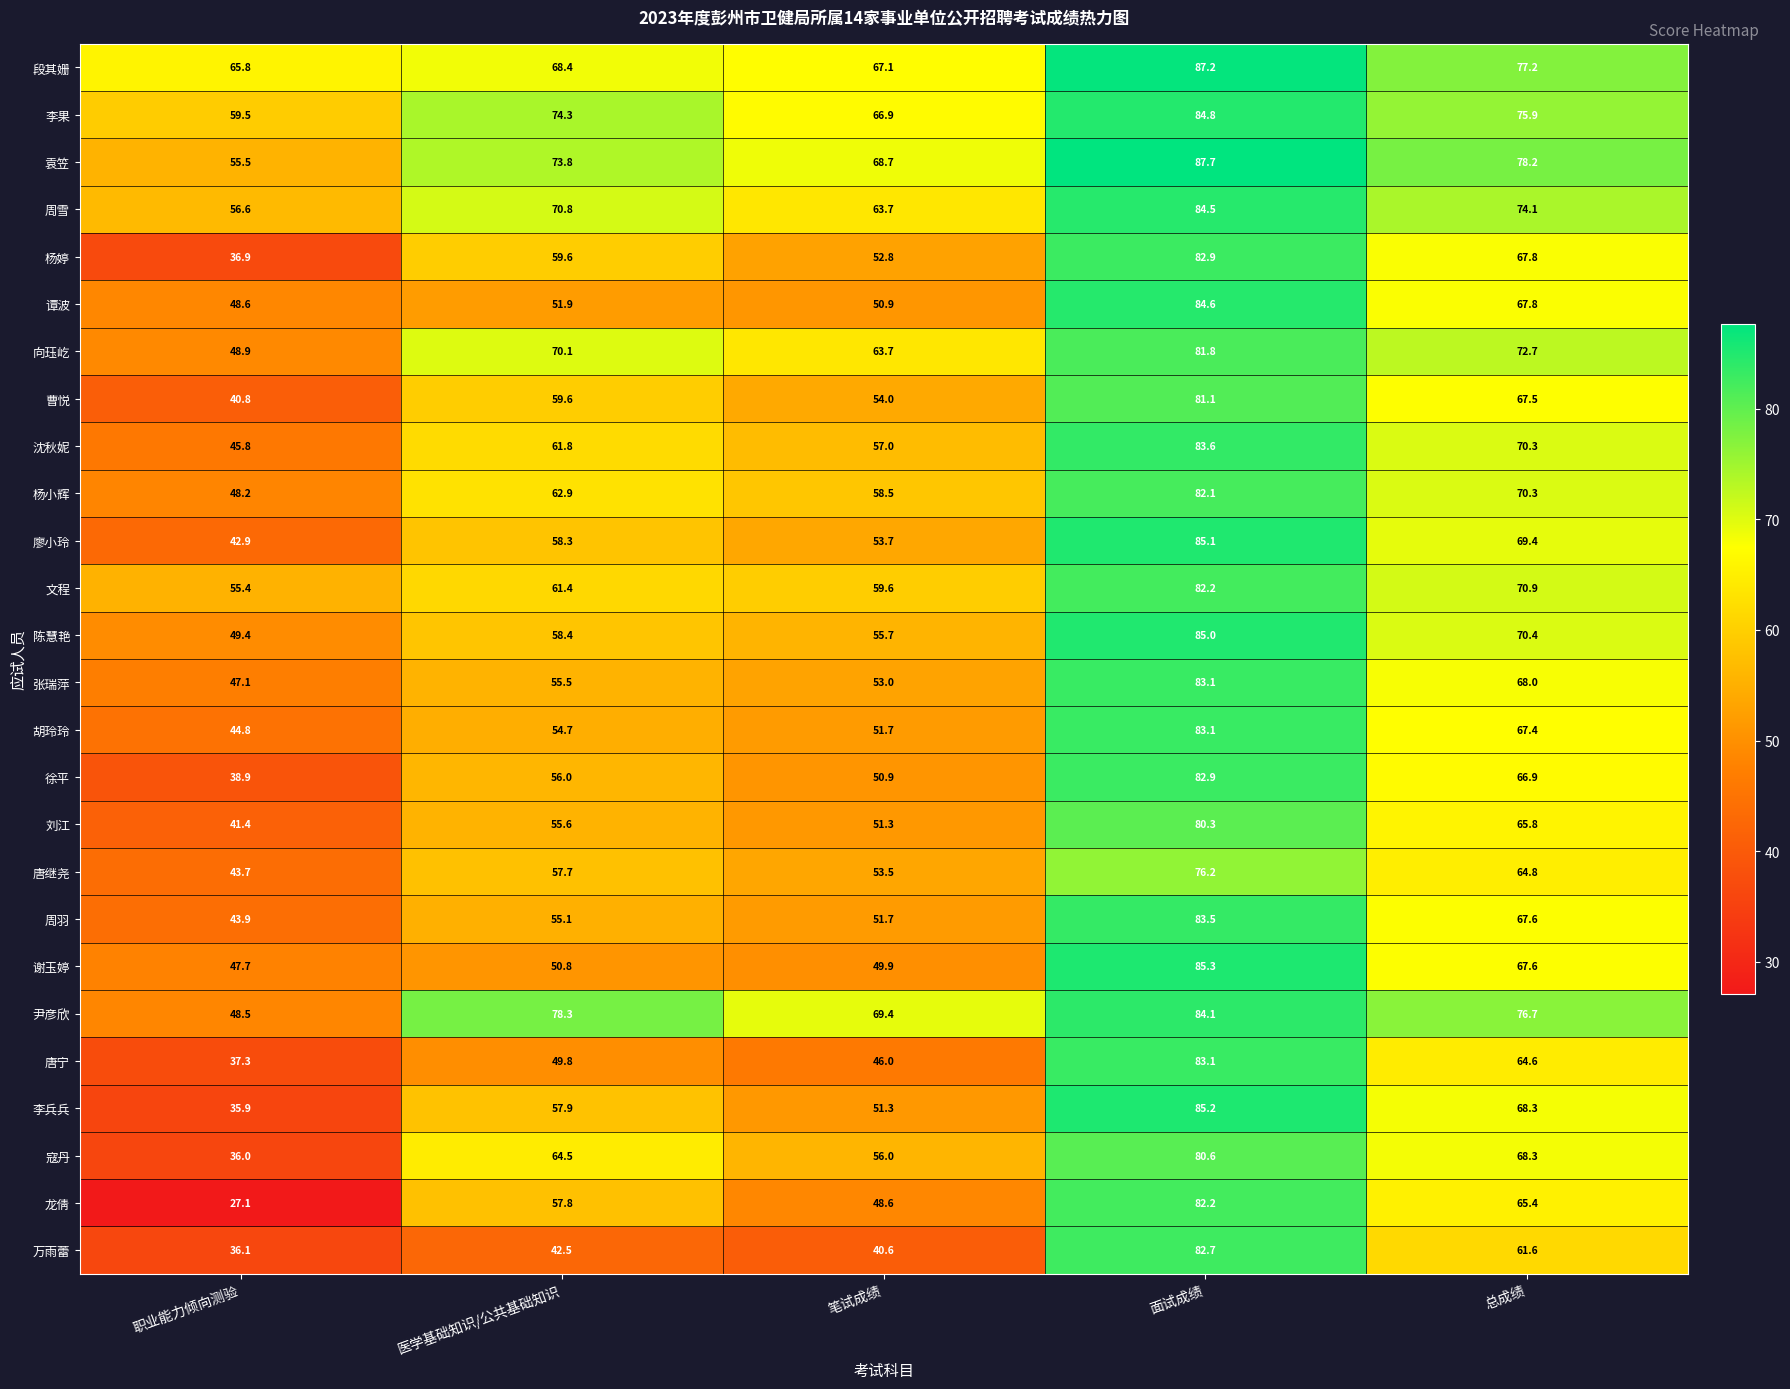

What is the average value of the 谢玉婷 series?

60.3